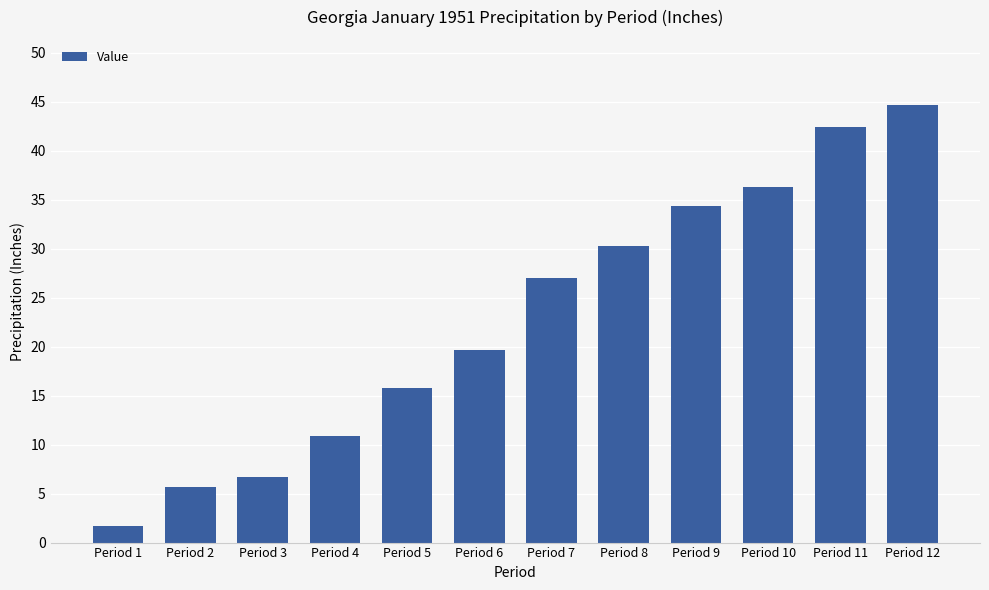

List the labels in order of value, smallest first.

Period 1, Period 2, Period 3, Period 4, Period 5, Period 6, Period 7, Period 8, Period 9, Period 10, Period 11, Period 12